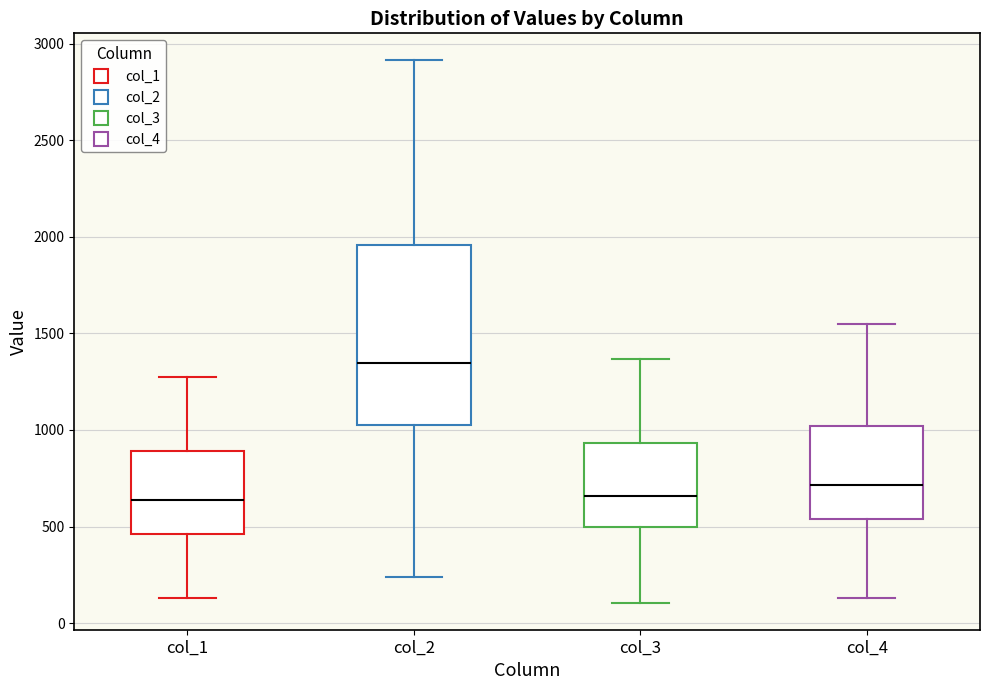

Reading left to right, transcribe this box plot: for each box, give where its median line is, the range the box spans, and where its two whiskers end, as read against the y-axis. The values are not printed on the chart, so give them approximately, as read against the axis.

col_1: median 650, box 450 to 900, whiskers 150 to 1250
col_2: median 1350, box 1050 to 1950, whiskers 250 to 2900
col_3: median 650, box 500 to 950, whiskers 100 to 1350
col_4: median 700, box 550 to 1000, whiskers 150 to 1550